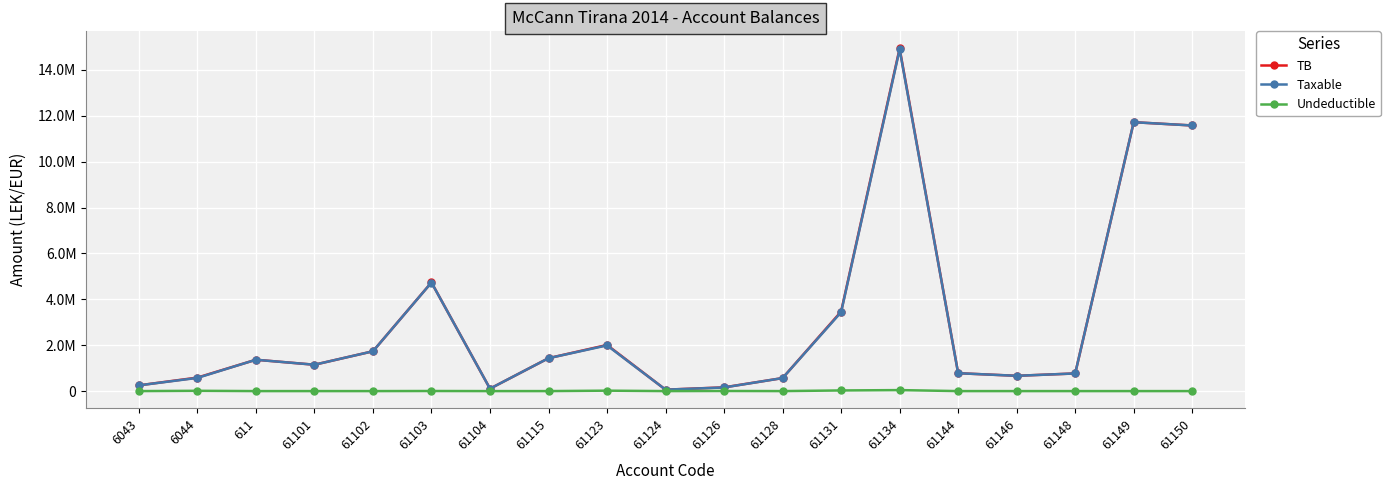

What are all the series names shown in the legend?

TB, Taxable, Undeductible